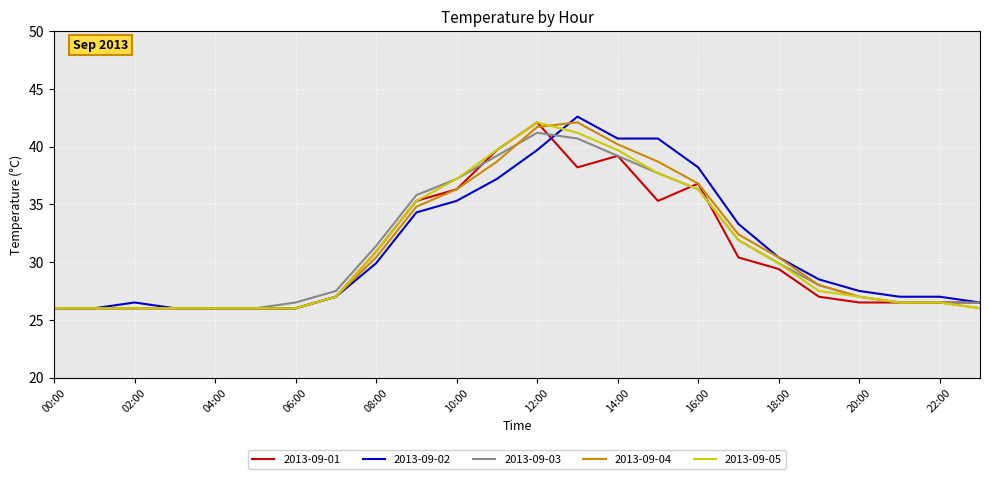

What are all the series names shown in the legend?

2013-09-01, 2013-09-02, 2013-09-03, 2013-09-04, 2013-09-05